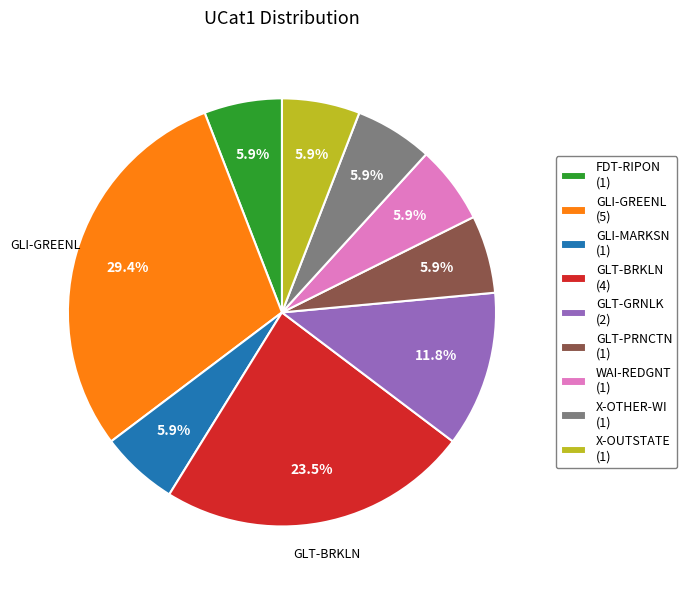

Does any single category account for the majority?

No